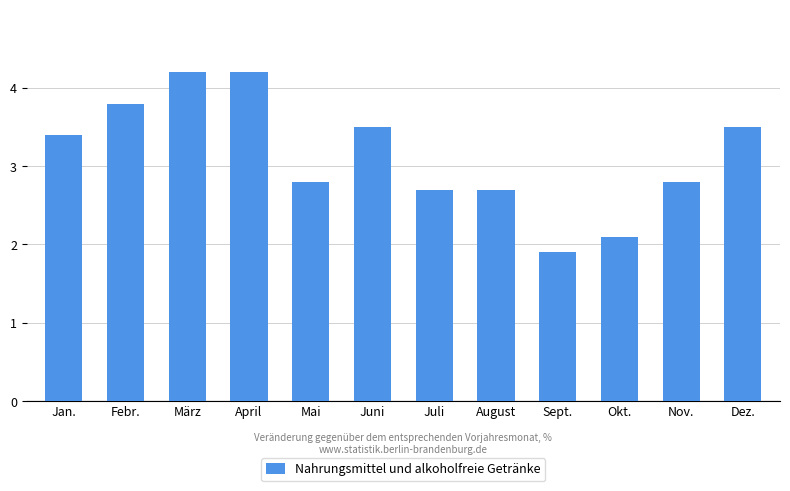

Are the bars horizontal?

No